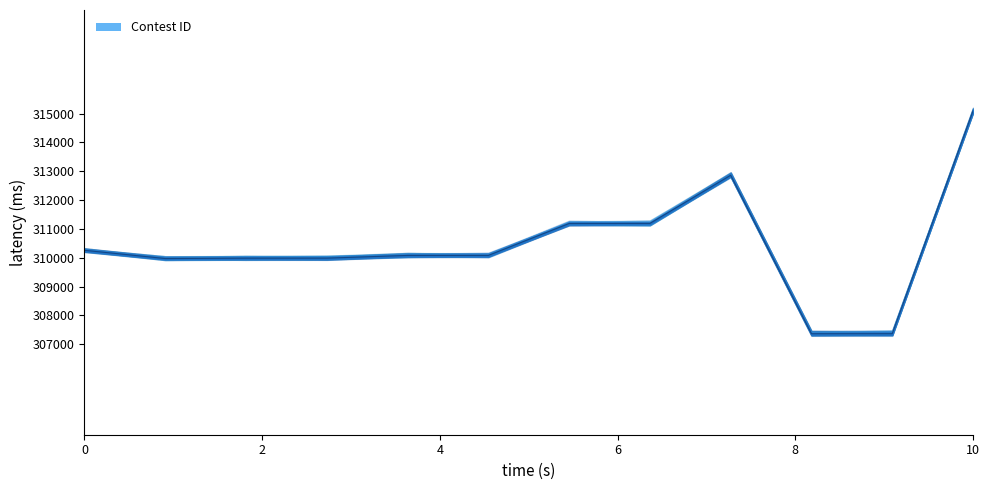

The chart shows a value of 541336 at 5/25/21. True or false?

False